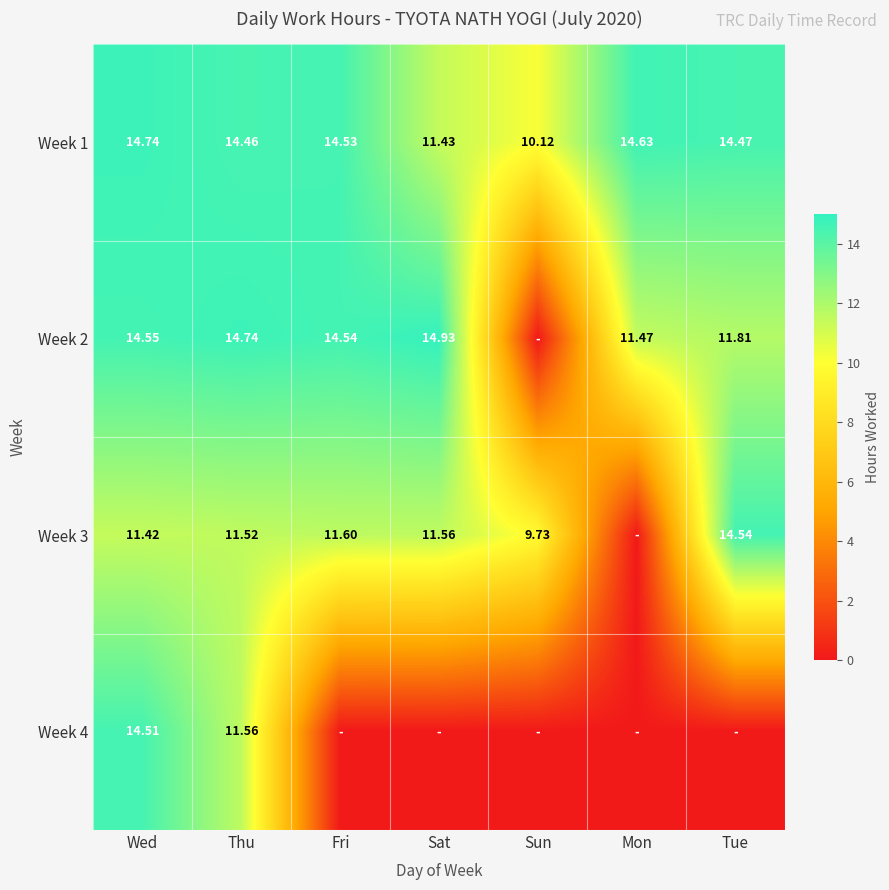

Where is Week 1 nearest to the value 12?

Sat